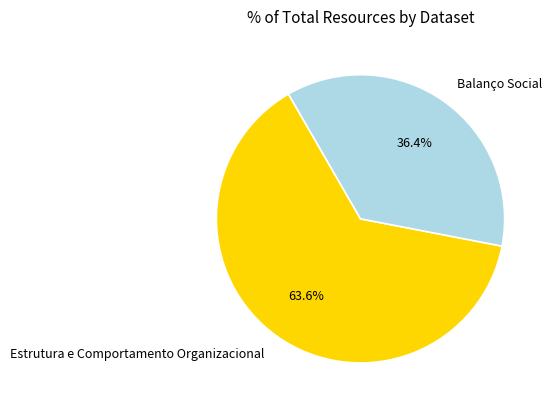

To the nearest percent, what percentage of the pie is Estrutura e Comportamento Organizacional?

64%